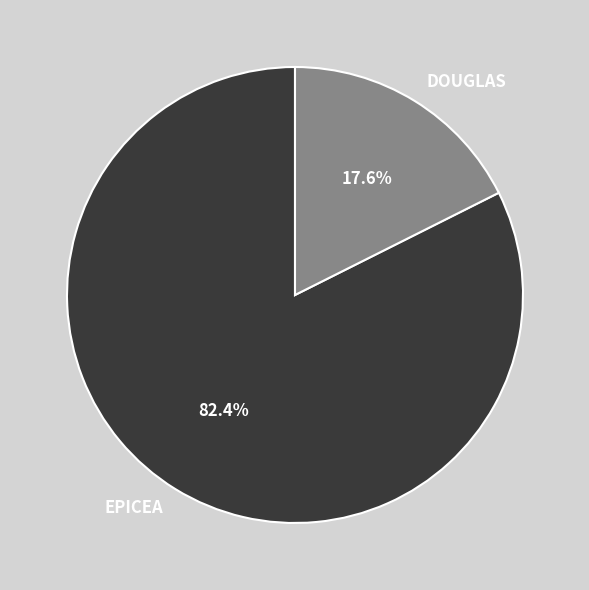

Count the number of slices in the pie.

2